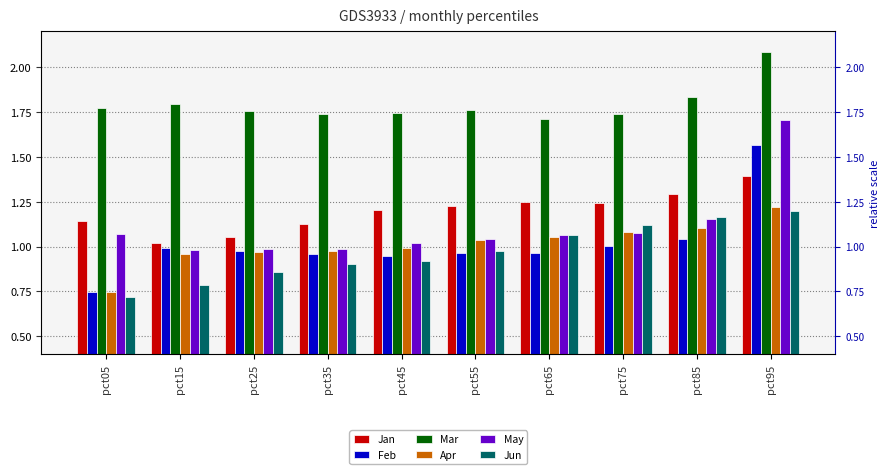

What is the minimum value shown in the chart?

0.7